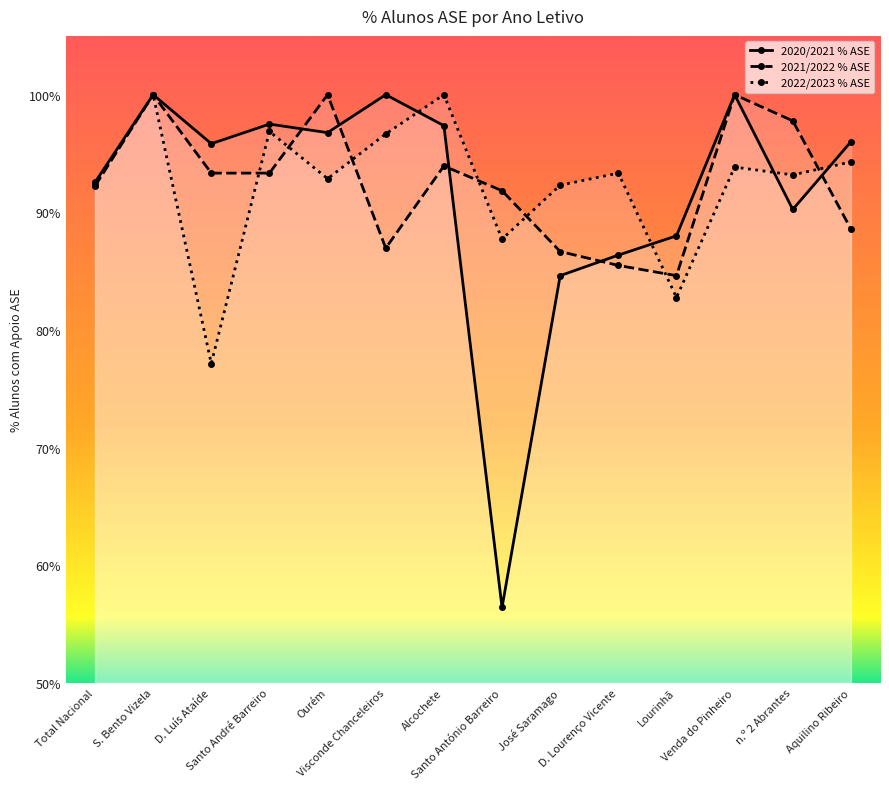

Is this an area chart (filled region under the line)?

No